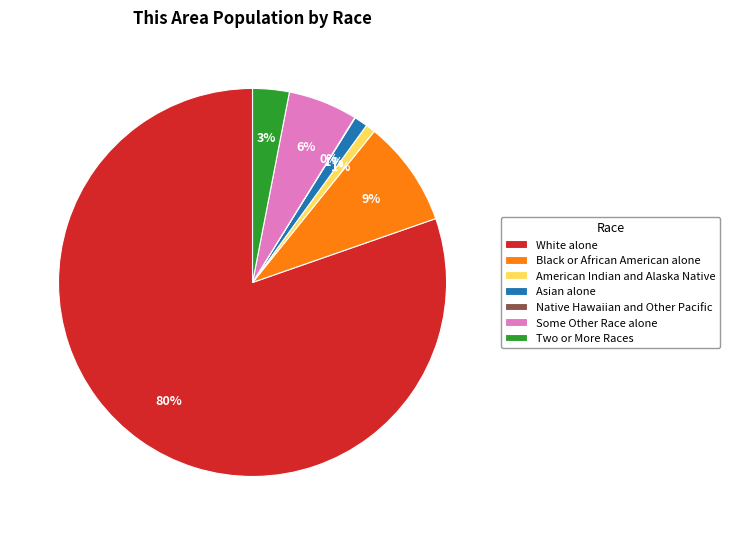

What percentage is the American Indian and Alaska Native slice, to the nearest percent?

1%